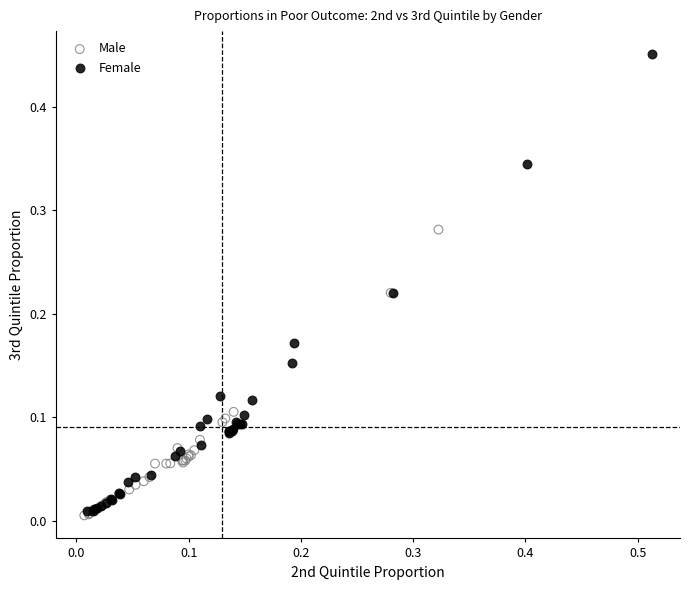

Which series has the widest spread of Y values?

Female